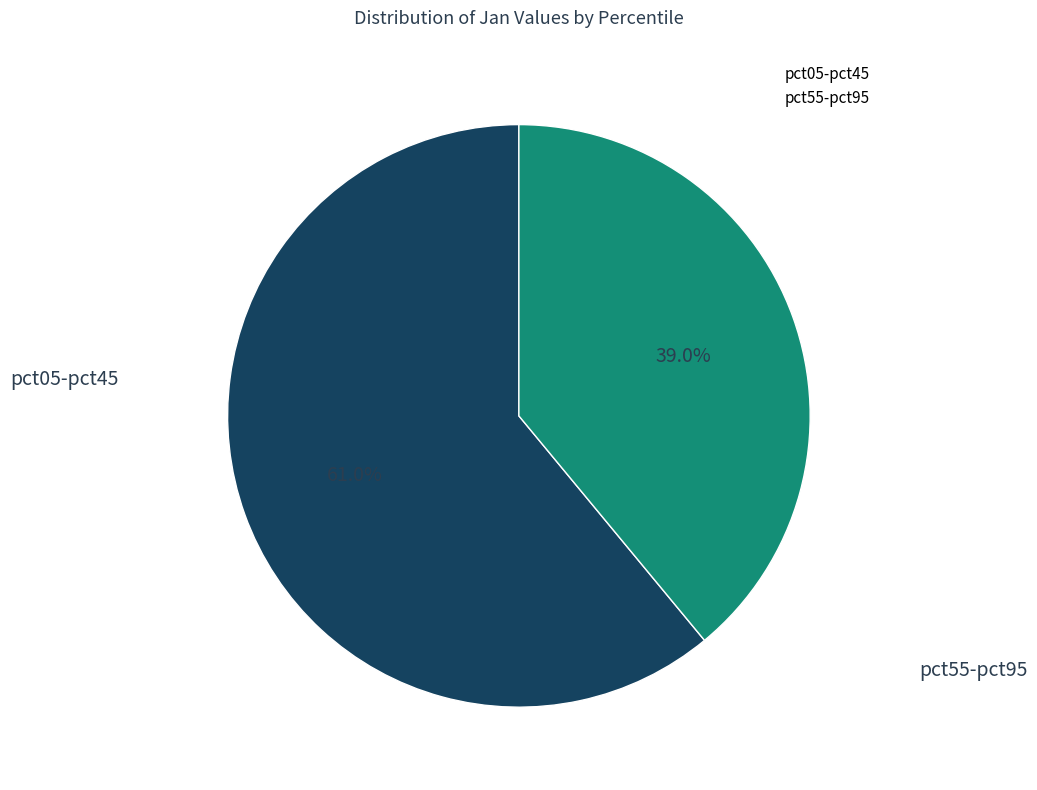

Does any single category account for the majority?

Yes